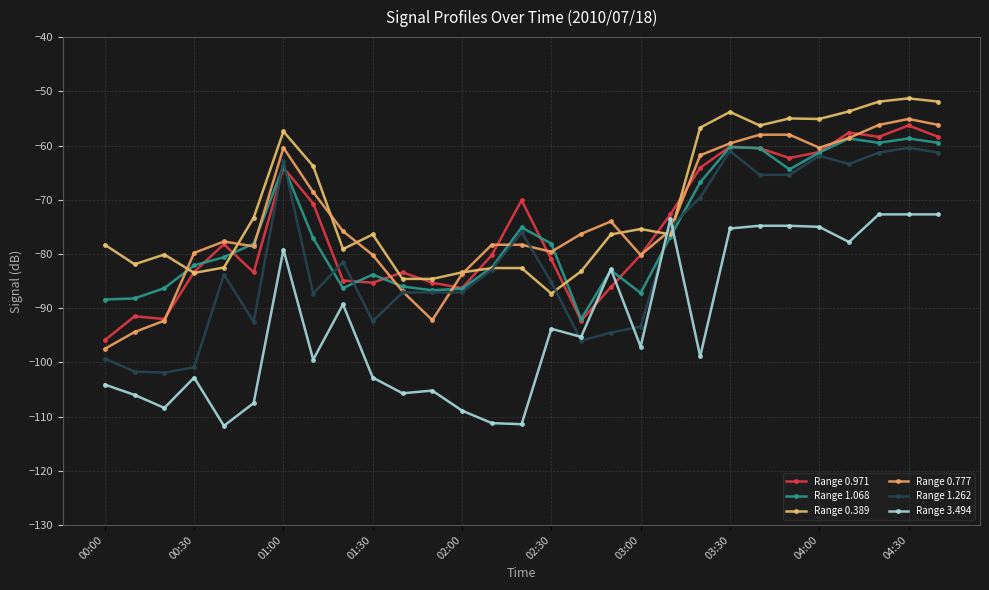

Which series ends up on top after the final intersection of Range 0.777 and Range 3.494?

Range 0.777